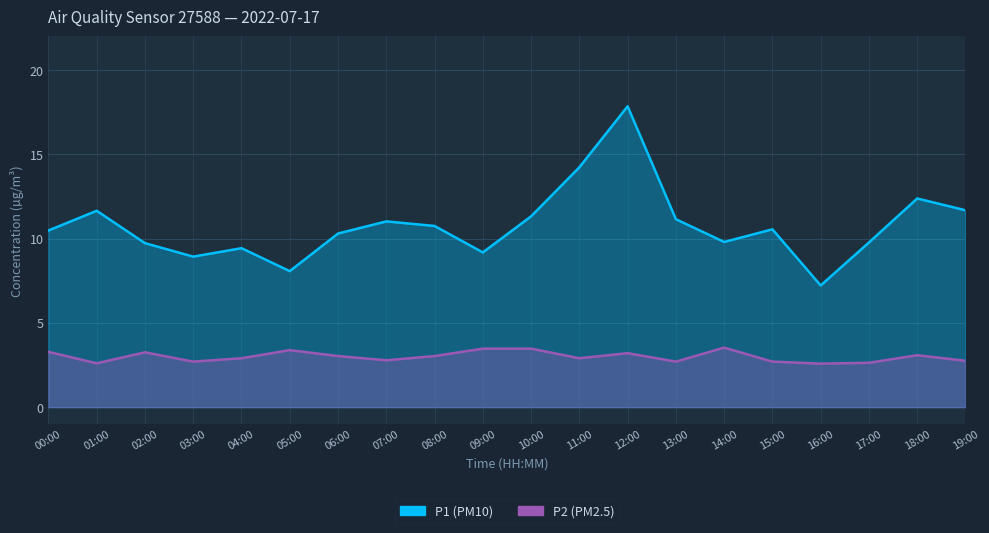

What is the sum of the P1 values at 08:00 and 11:00?

25.0